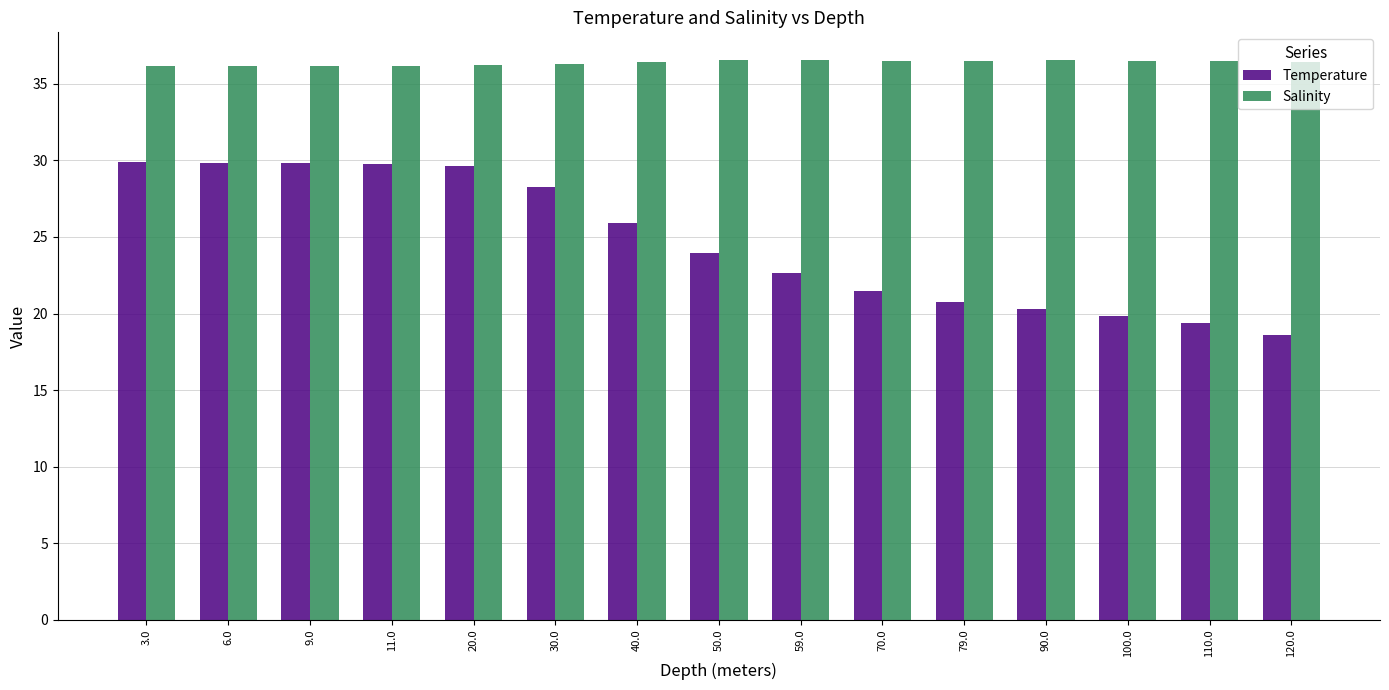

At which label does Temperature first exceed 23?

3.0